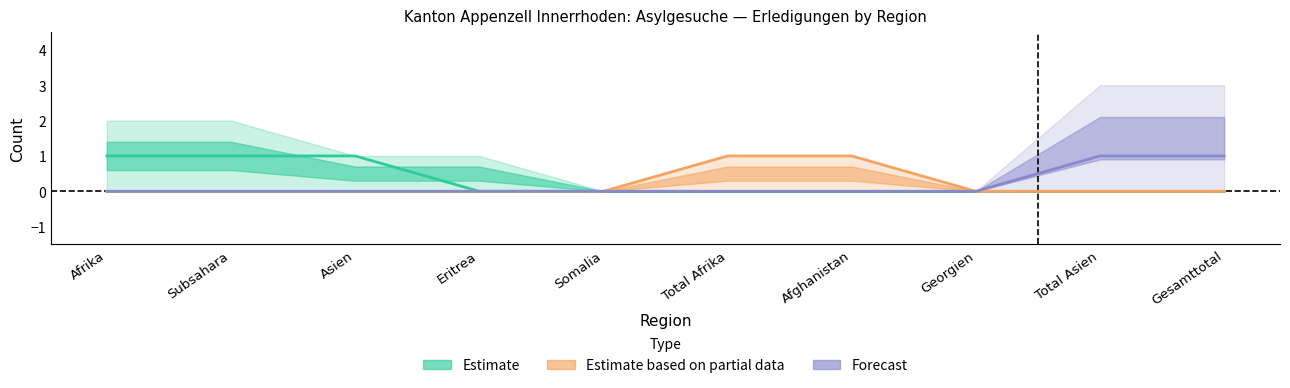

What position from the right is Total Asien?

2